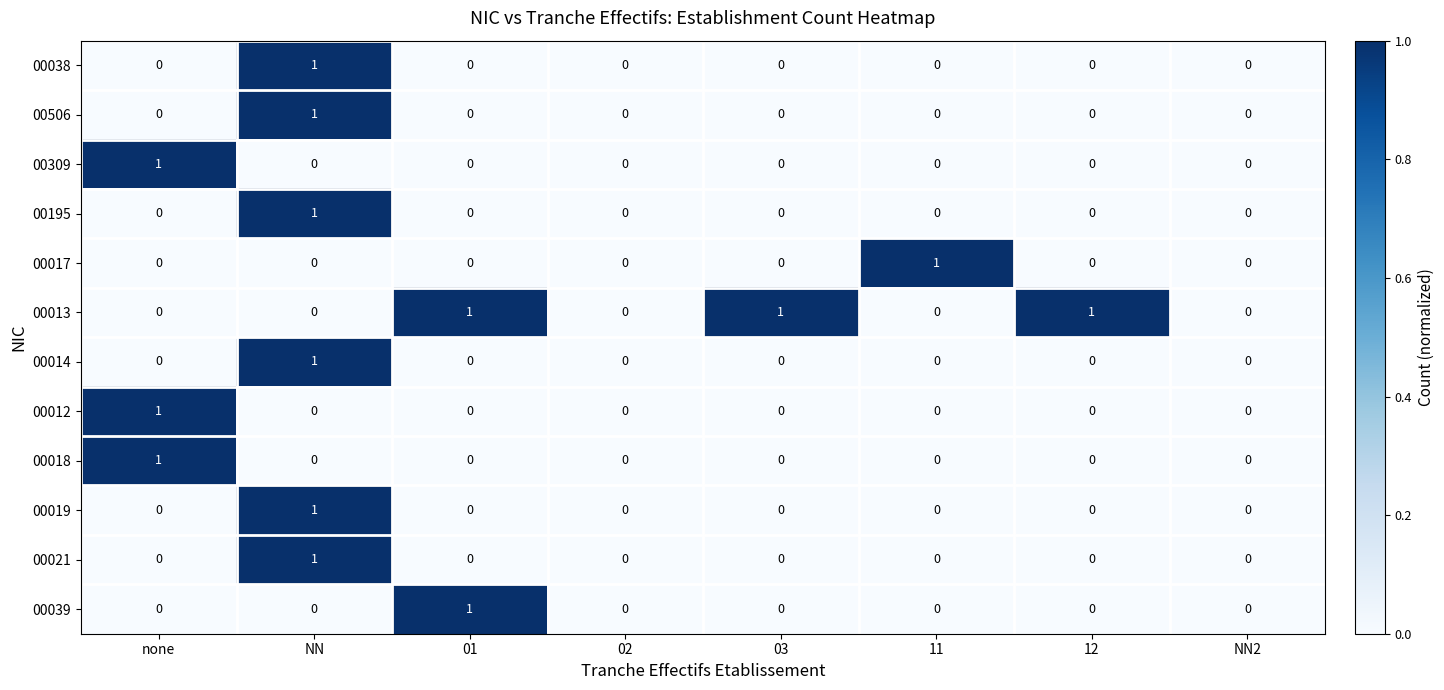

What is the difference between the highest and lowest values at 11?

1